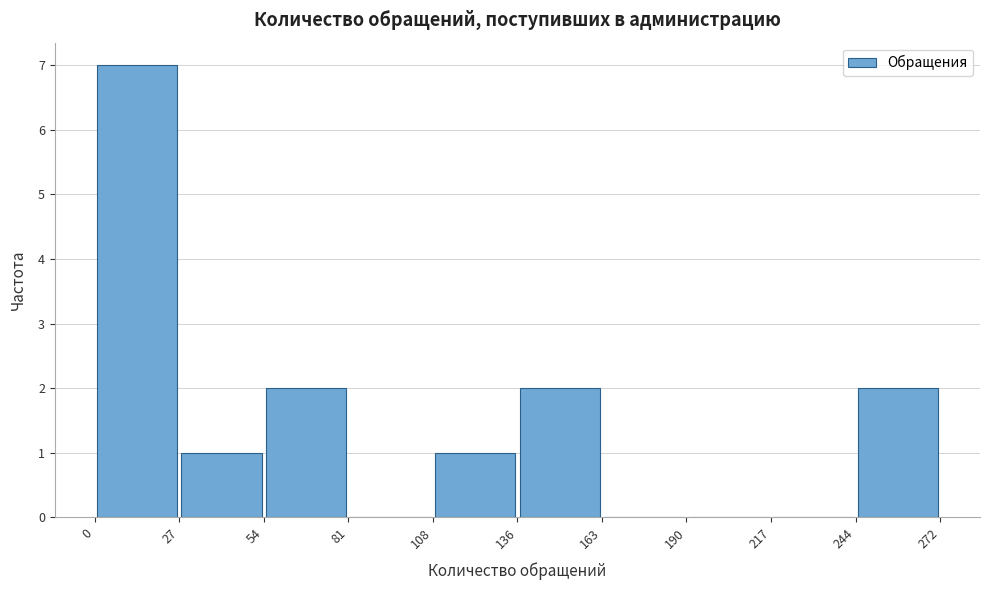

Reading left to right, transcribe this chart: for each bar, give the range it covers on the x-axis and its height. The values are not printed on the chart, so give them approximately, as read against the axis.

0 to 27: 7
27 to 54: 1
54 to 81: 2
81 to 108: 0
108 to 136: 1
136 to 163: 2
163 to 190: 0
190 to 217: 0
217 to 244: 0
244 to 272: 2